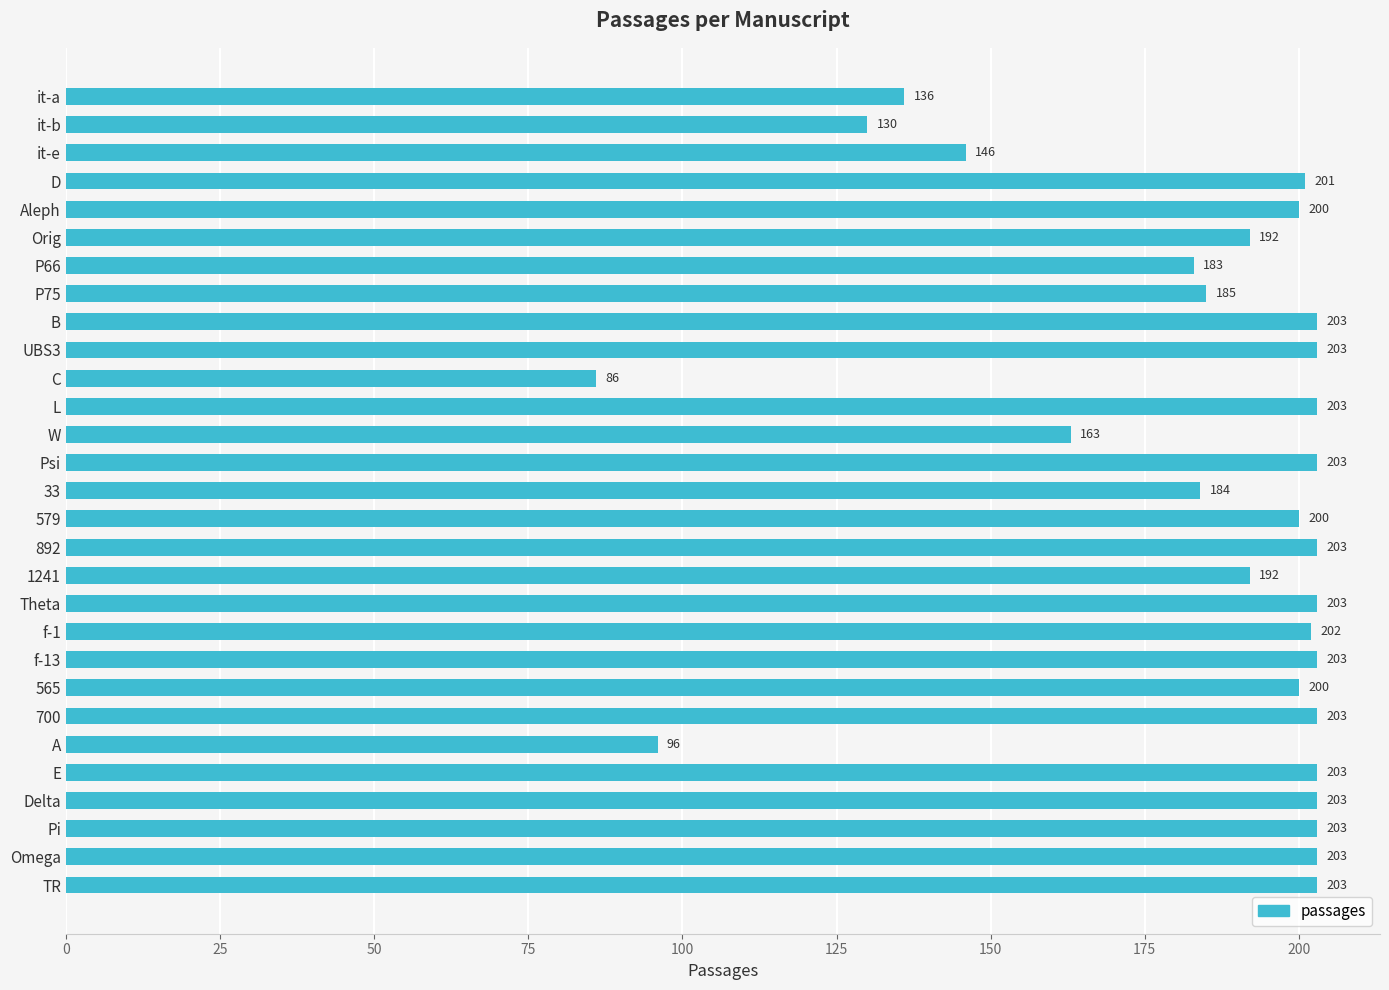

What is the value of the 13th bar from the top?

163